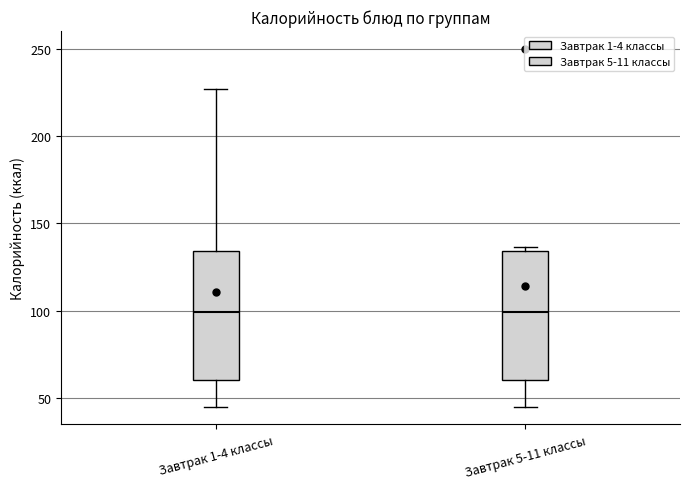

Where does the median line of the box for Завтрак 1-4 классы sit on the y-axis? The values are not printed on the chart, so give them approximately, as read against the axis.

100